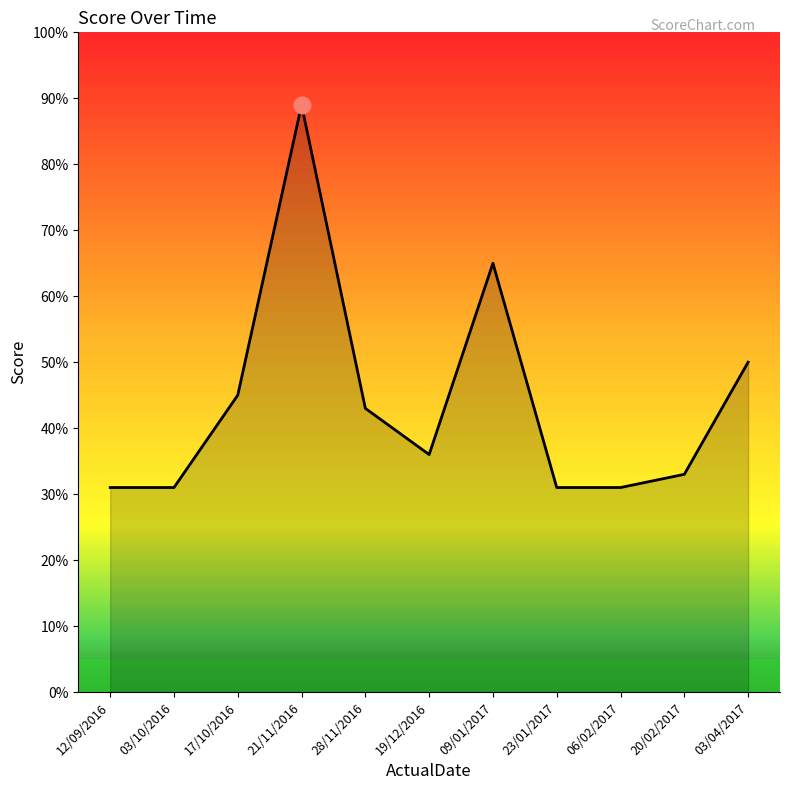

What is the difference between the second highest and minimum values?

34